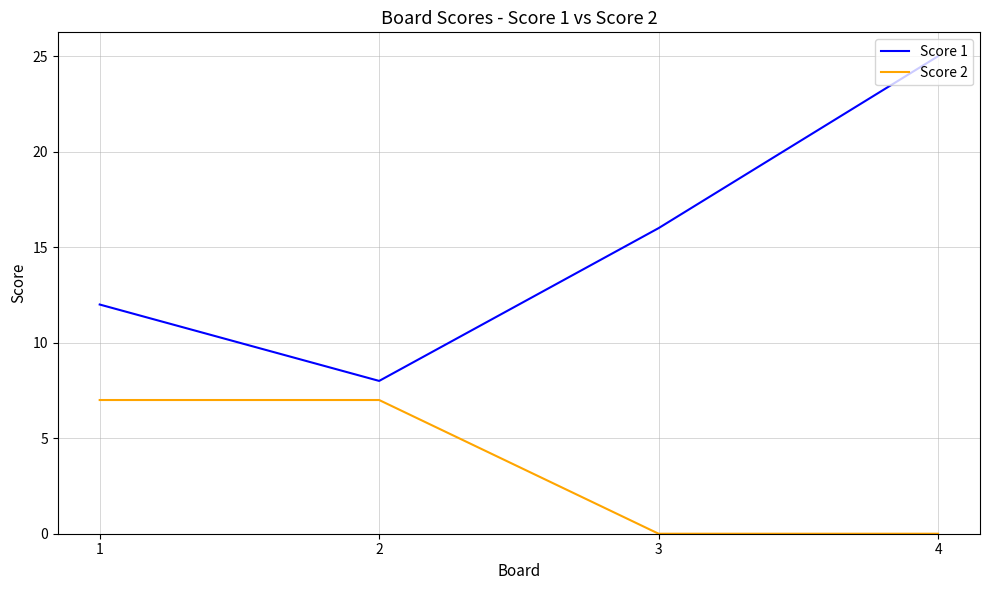

The value of Score 1 at 1 is 18. True or false?

False